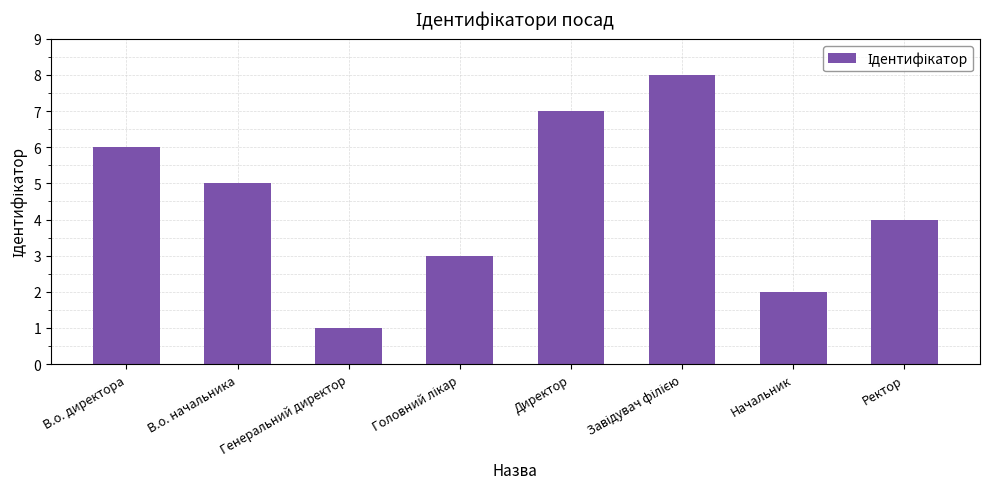

What is the label of the 3rd bar from the left?

Генеральний директор